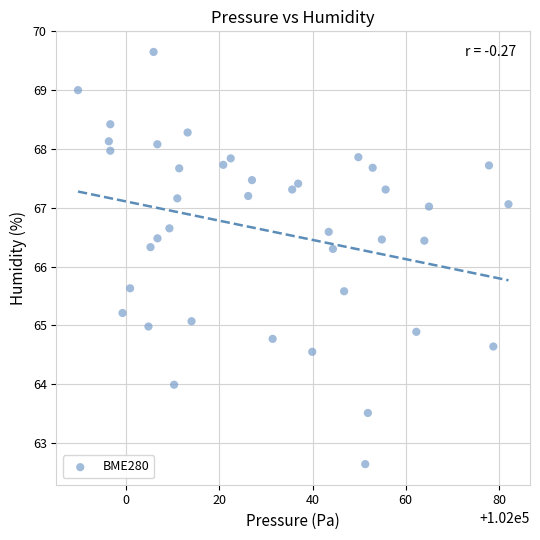

What is the range of Y values (max minus min)?

7.0